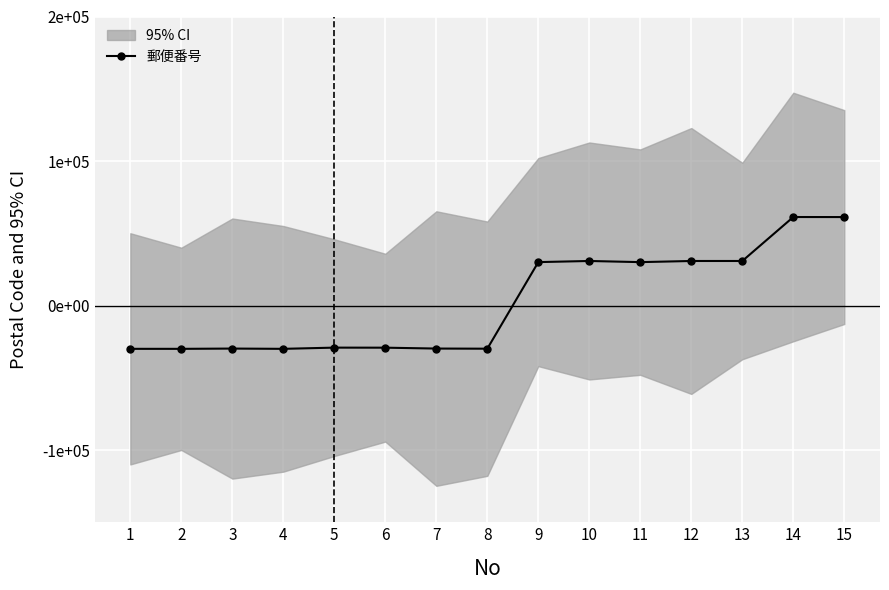

Reading right to left, what are all the values shown in this chart?

61205	61234	30810	30811	30019	30817	30035	-29886	-29789	-29184	-29147	-29983	-29798	-29988	-29977